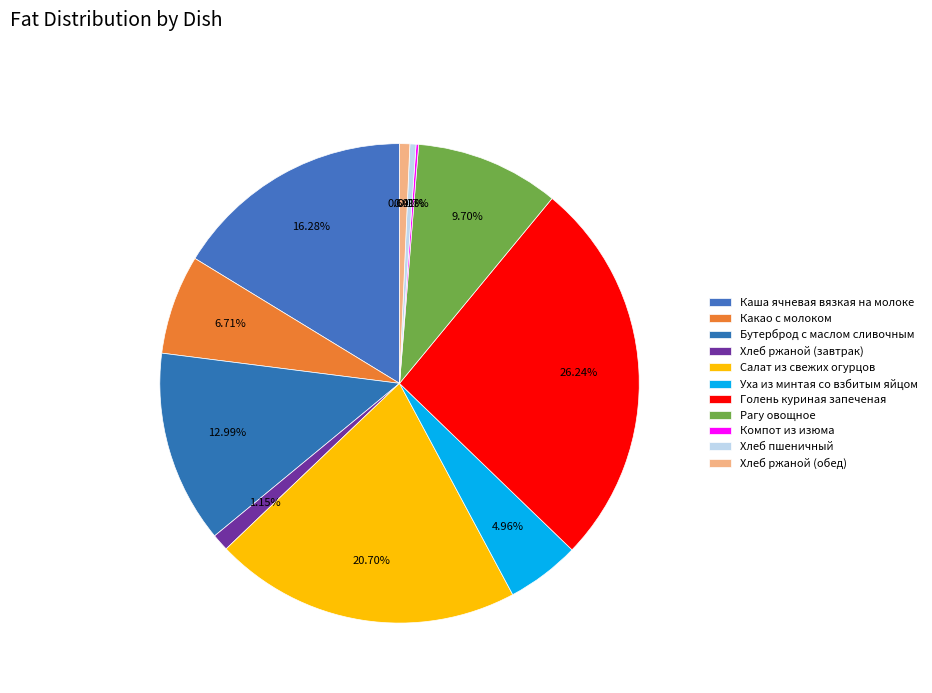

What percentage is the Салат из свежих огурцов slice, to the nearest percent?

21%